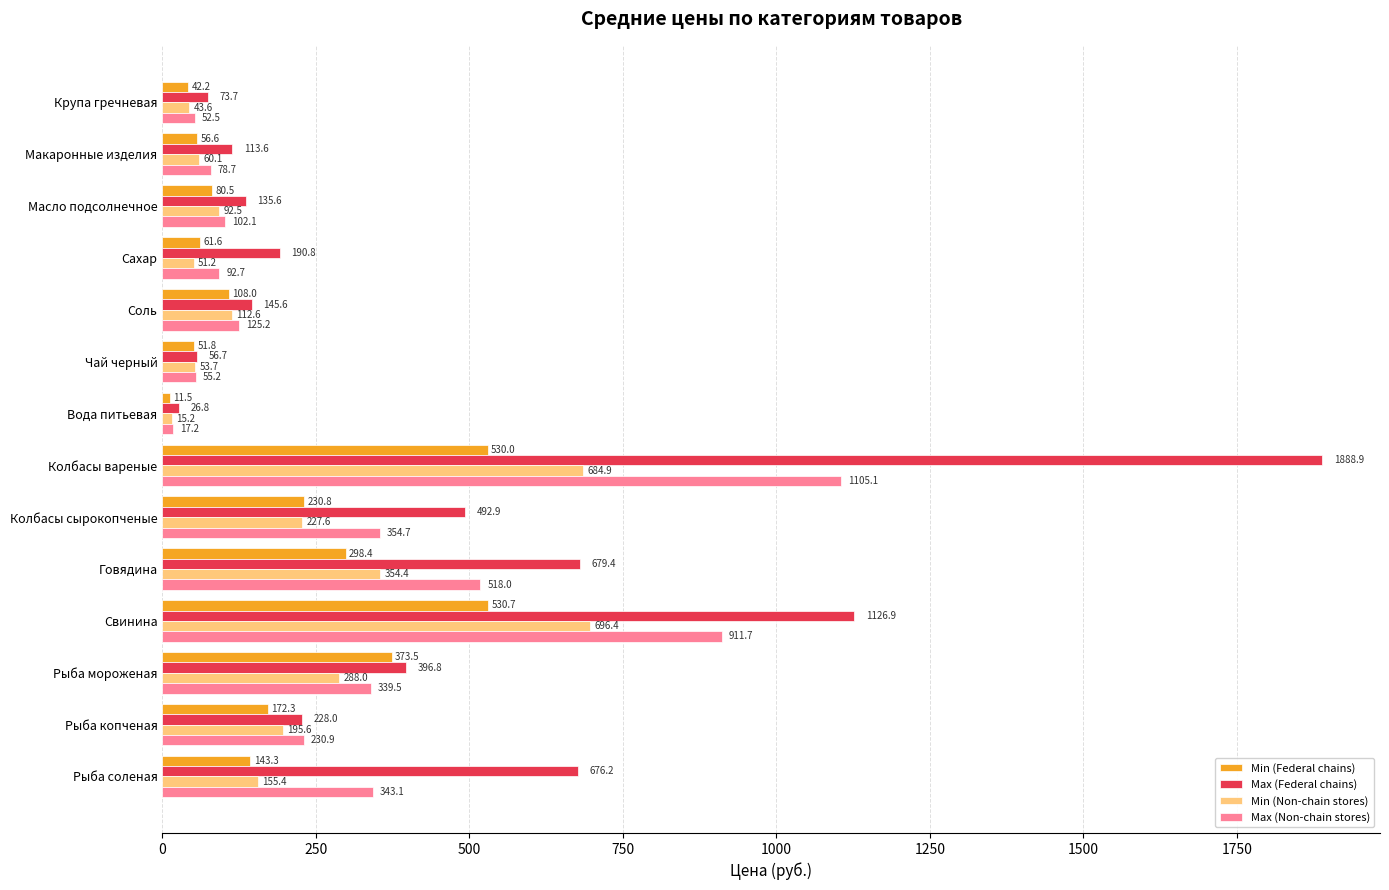

Rank the series by their maximum value, from lowest to highest.

Min (Federal chains), Min (Non-chain stores), Max (Non-chain stores), Max (Federal chains)